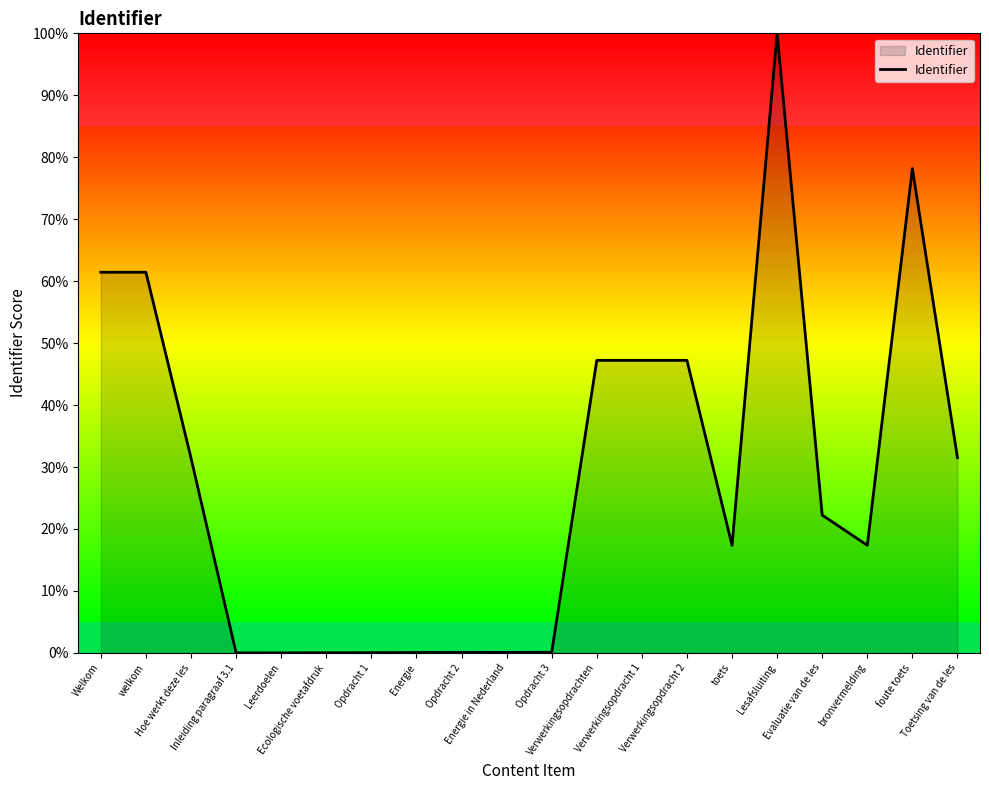

What is the greatest value displayed?

100.0